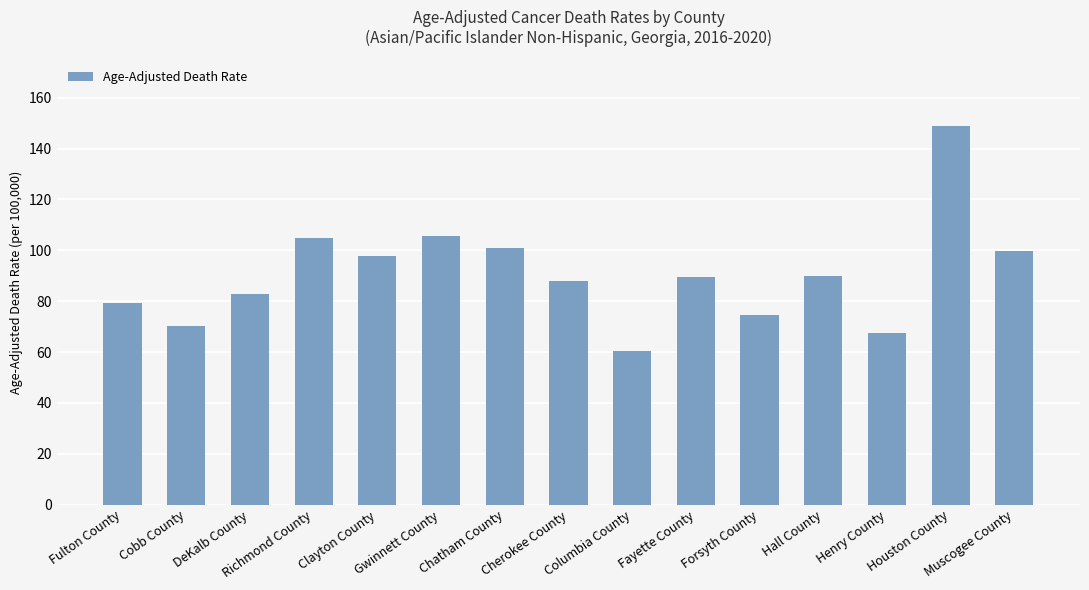

The value at Hall County is 54.3. True or false?

False